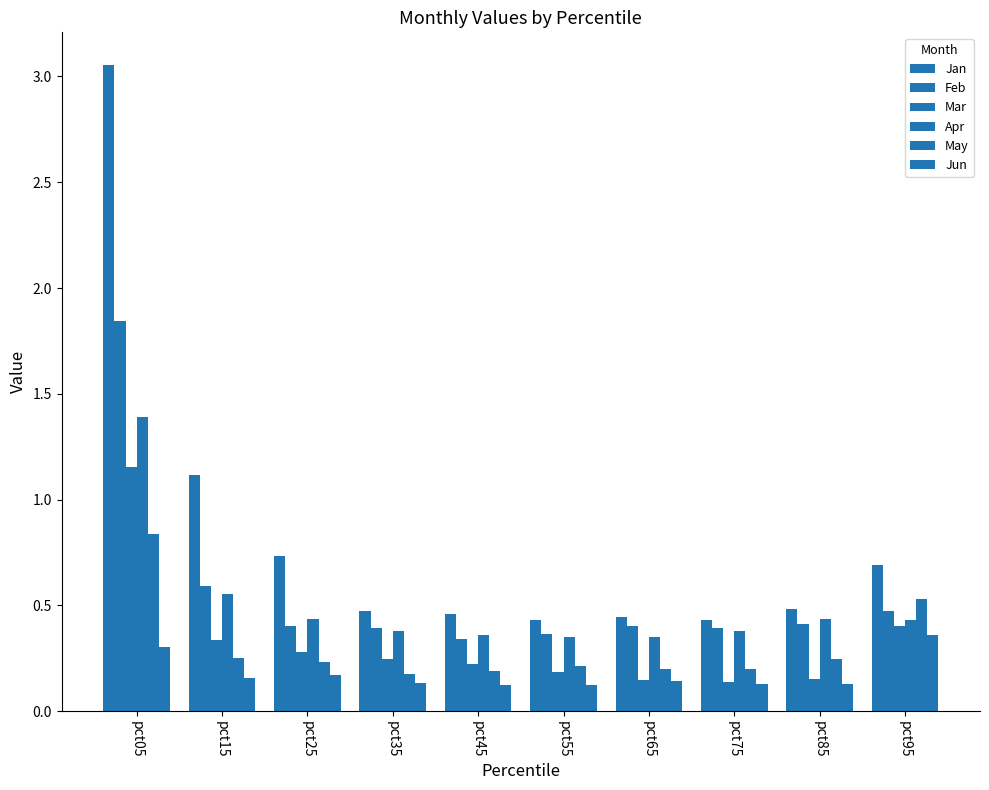

List the series in order of their peak value, highest first.

Jan, Feb, Apr, Mar, May, Jun